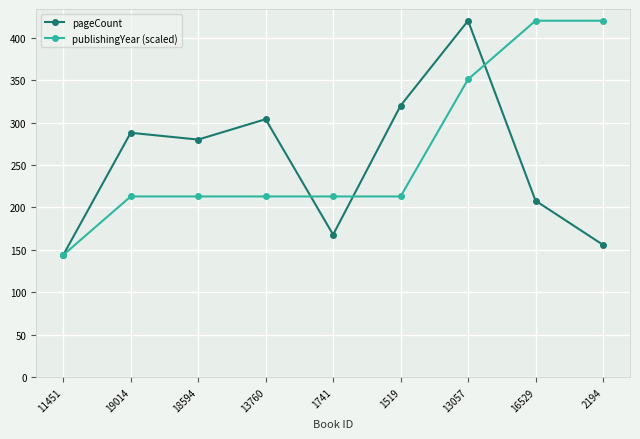

What is the average value of the pageCount series?

254